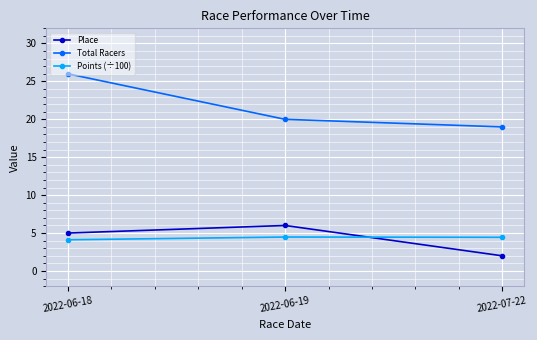

What is the average value of the Total Racers series?

21.7